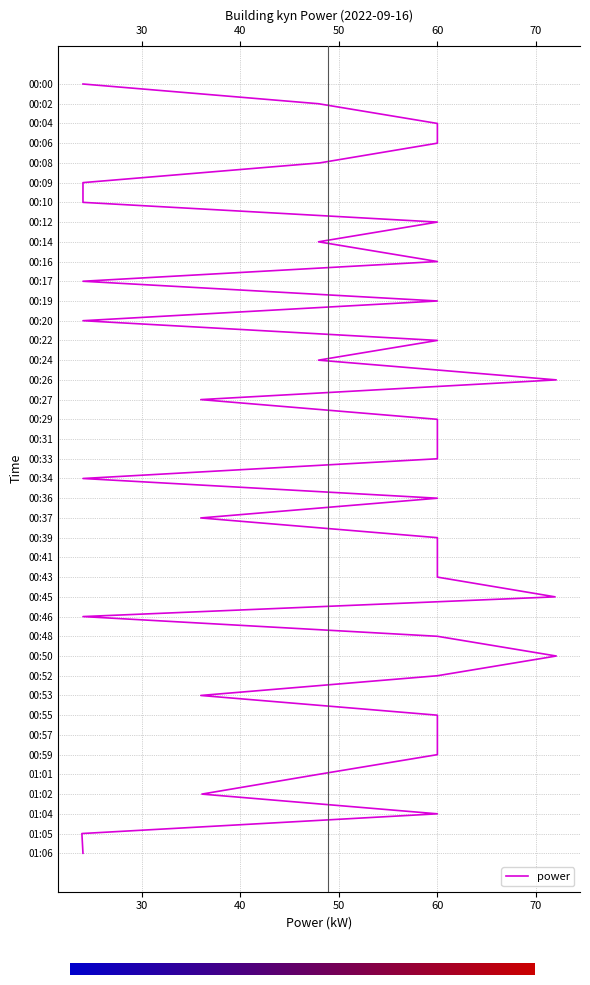

What is the change in value from 00:08 to 00:43?

+12.0